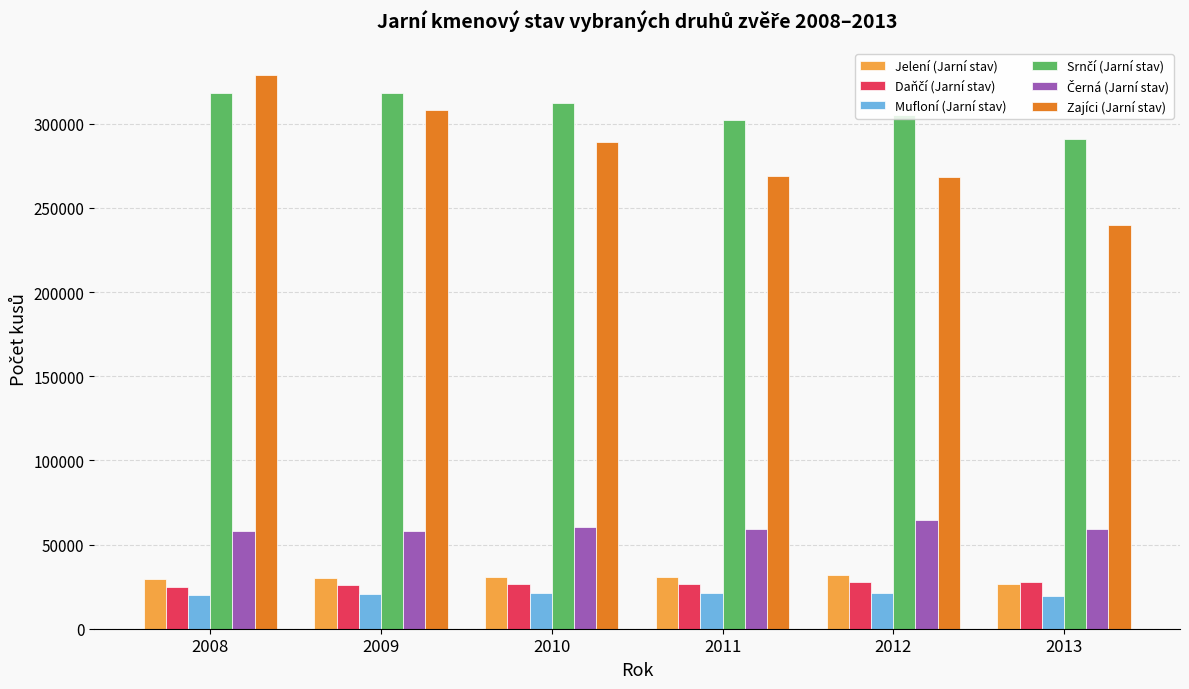

Which series has the widest spread of values?

Zajíci (Jarní stav)